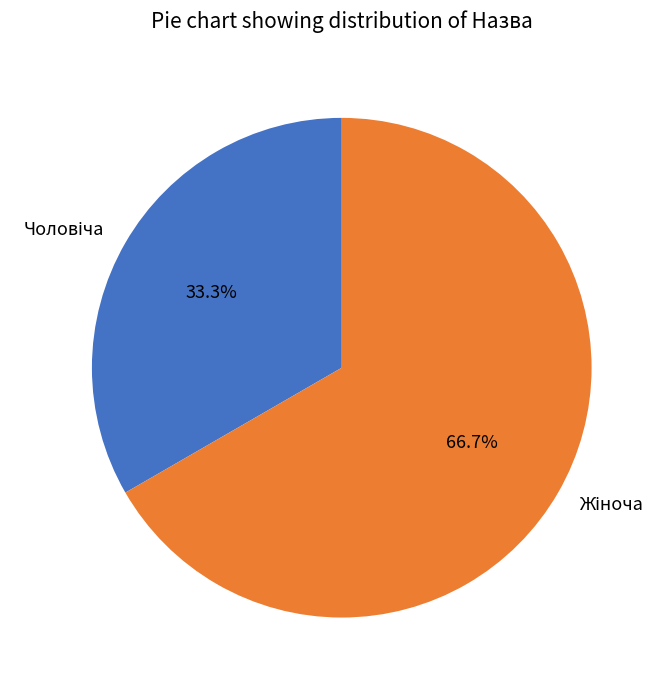

Is there any slice that represents more than half of the pie?

Yes